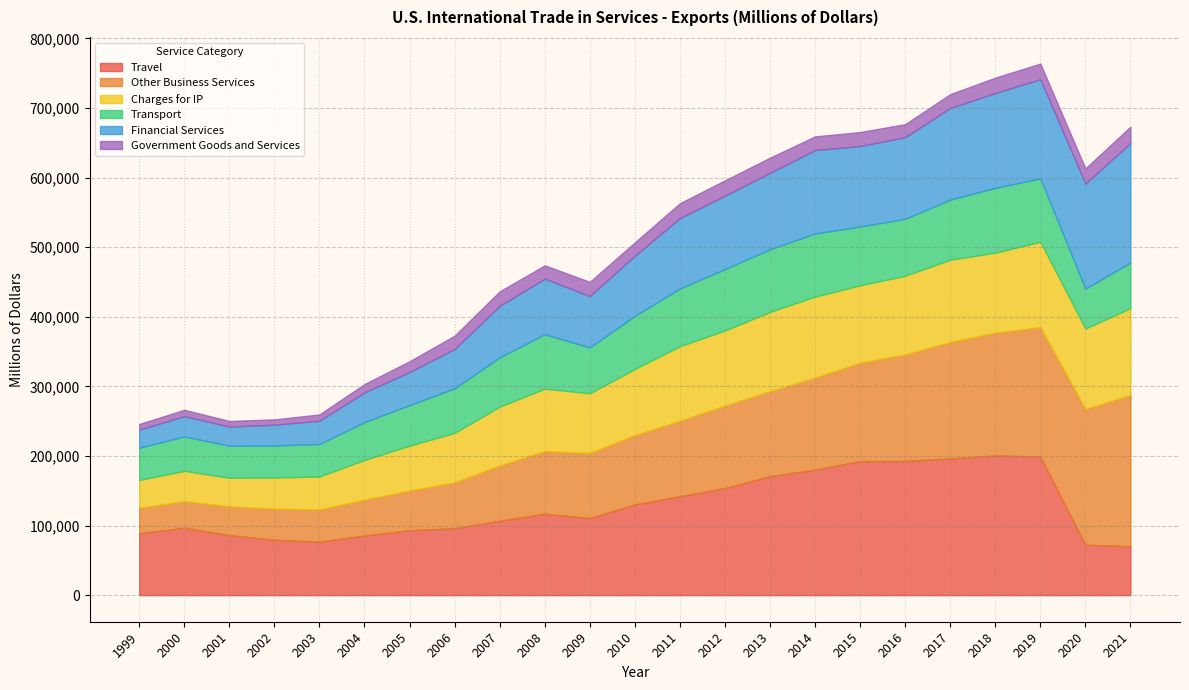

Which series ends up on top after the final intersection of Travel and Financial Services?

Financial Services